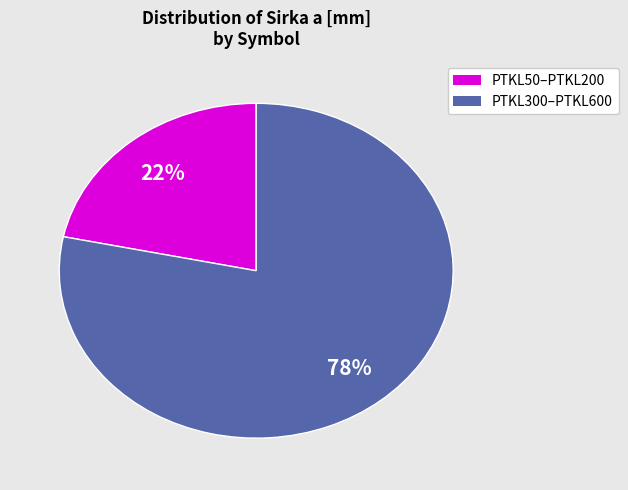

Is there a majority slice in this chart?

Yes